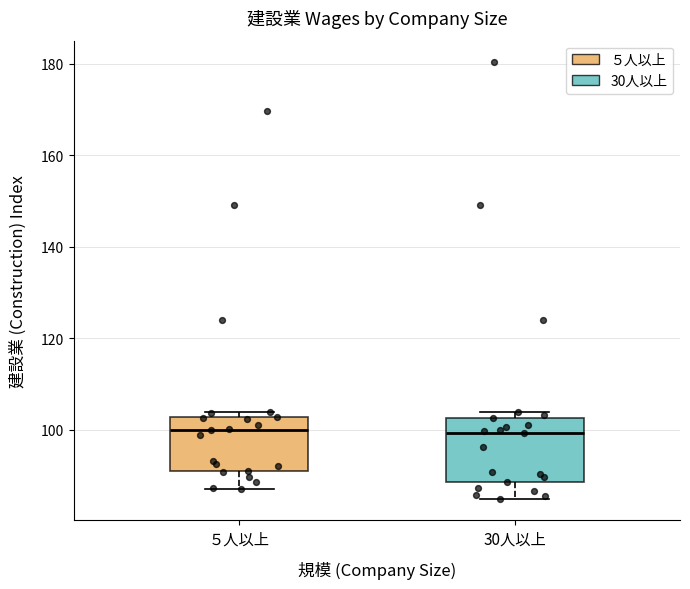

Where is the lower edge of the box for ５人以上 on the y-axis? The values are not printed on the chart, so give them approximately, as read against the axis.

92